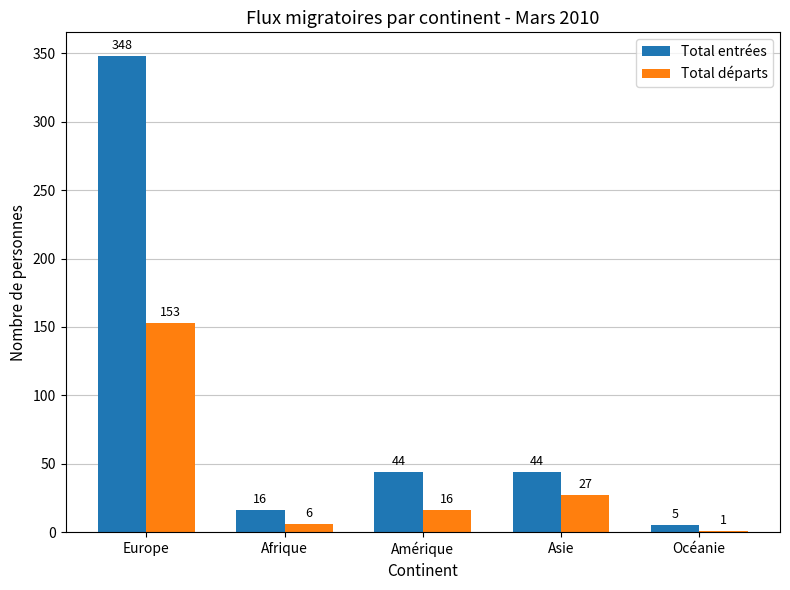

Which category has the highest value across all series?

Europe